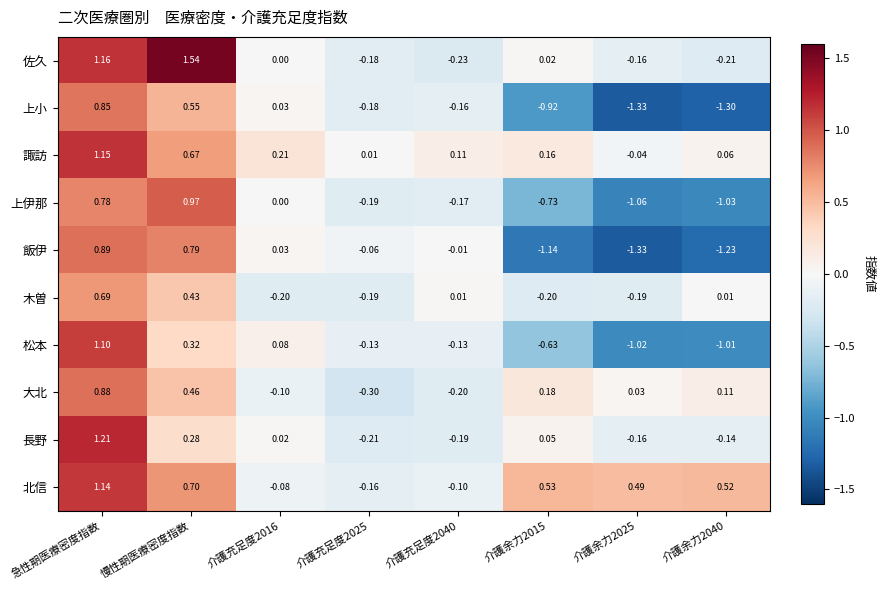

At 慢性期医療密度指数, list the series in order from smallest to largest.

長野, 松本, 木曽, 大北, 上小, 諏訪, 北信, 飯伊, 上伊那, 佐久